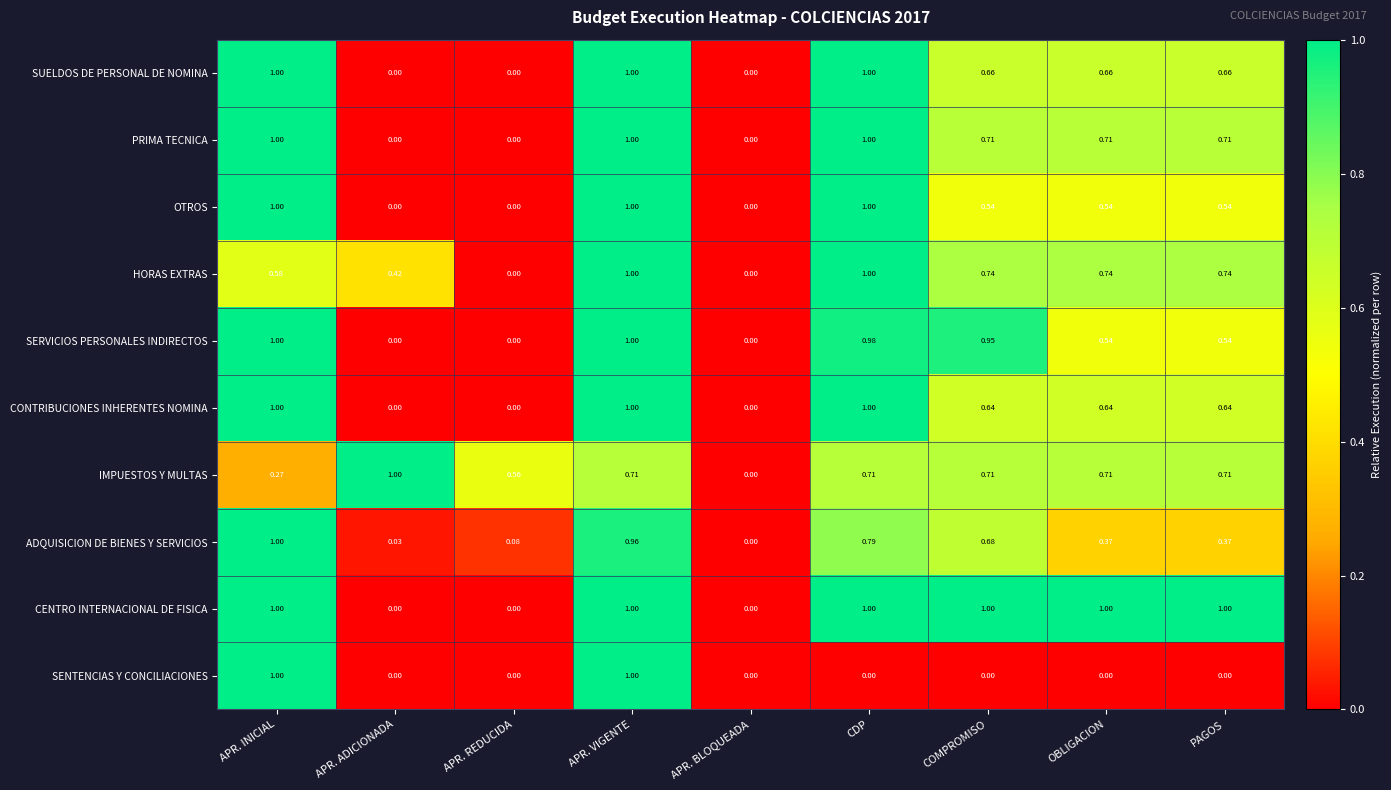

Which series changed the most between APR. VIGENTE and PAGOS?

SENTENCIAS Y CONCILIACIONES